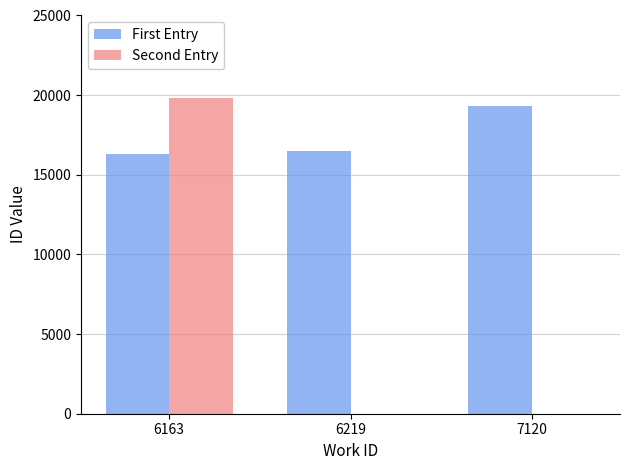

Reading left to right, what are all the values shown in this chart?

First Entry: 6163=16311	6219=16494	7120=19297
Second Entry: 6163=19847	6219=0	7120=0